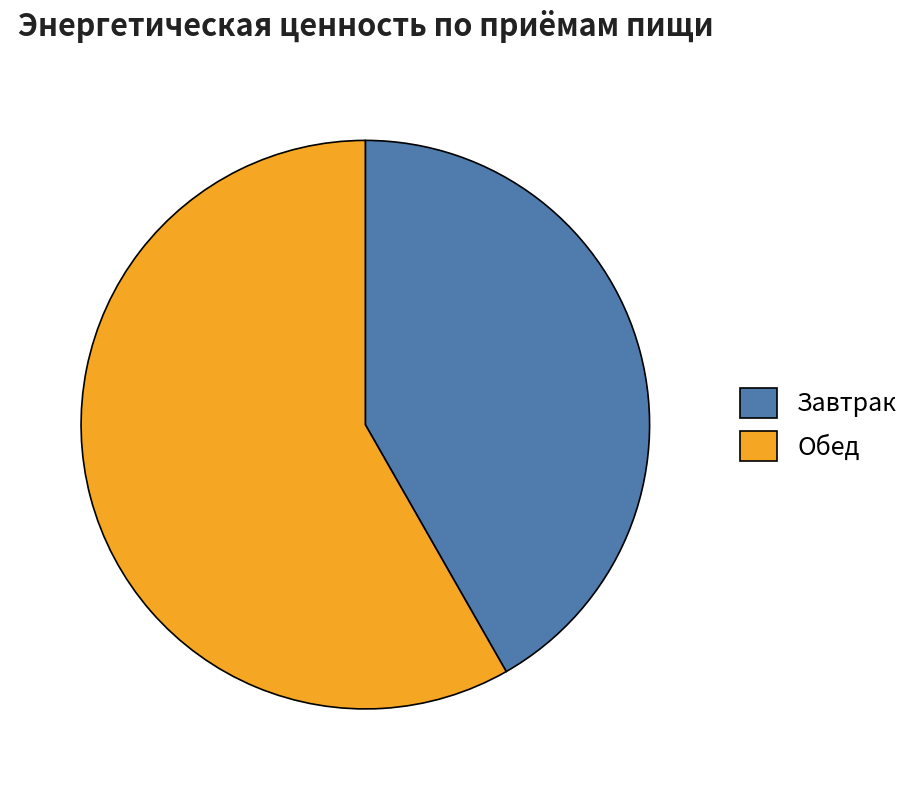

Combined, do Обед and Завтрак account for over 50%?

Yes